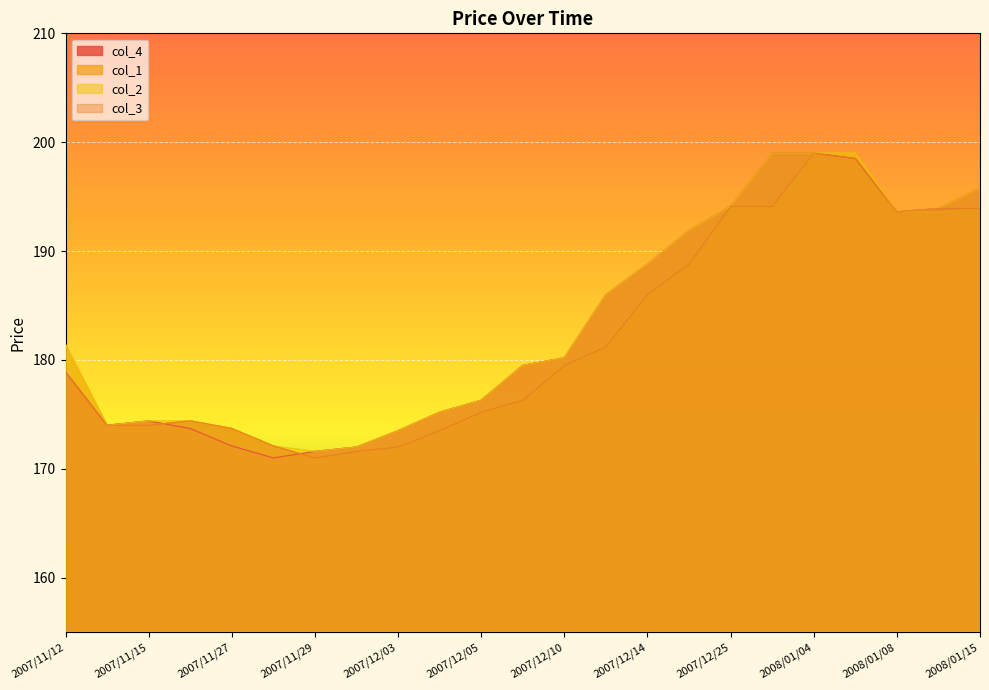

True or false: col_1 has a value of 268.0 at 2007/12/13.

False